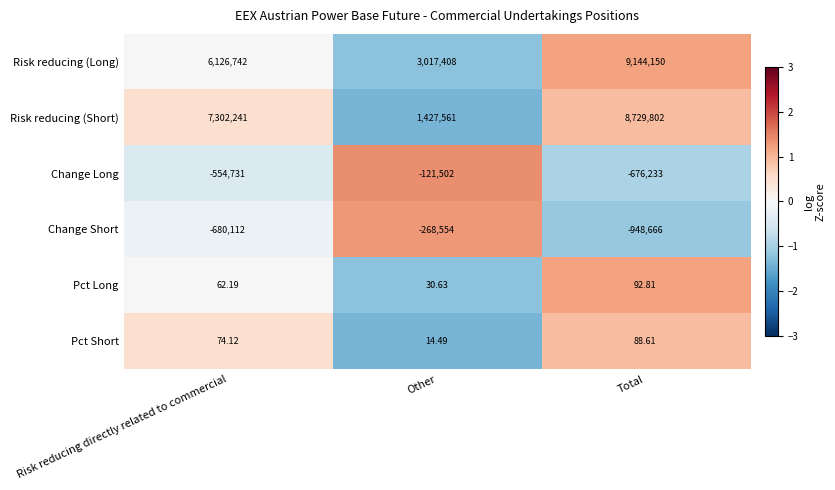

Is the value of Pct Short at Risk reducing directly related to commercial greater than the value of Risk reducing (Short) at Total?

No